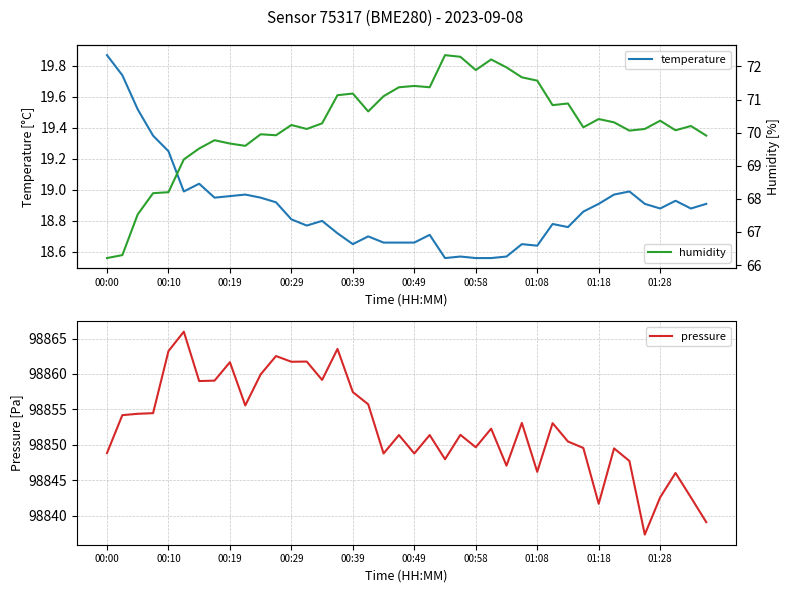

The value of pressure at 00:58 is 150844.4. True or false?

False